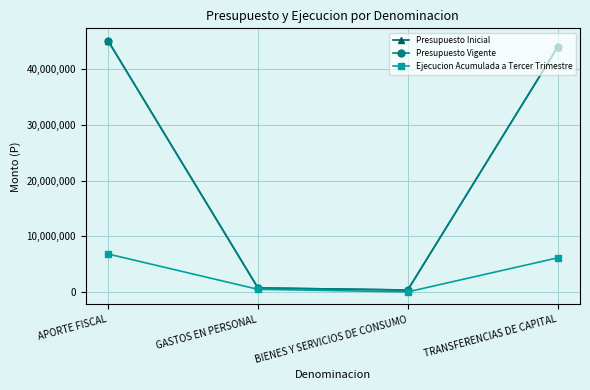

True or false: Presupuesto Inicial has more than 2 points higher than both neighbors.

False